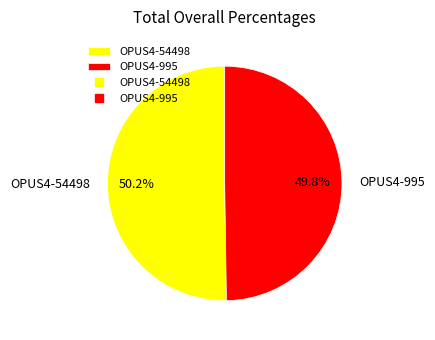

To the nearest percent, what percentage of the pie is OPUS4-54498?

50%